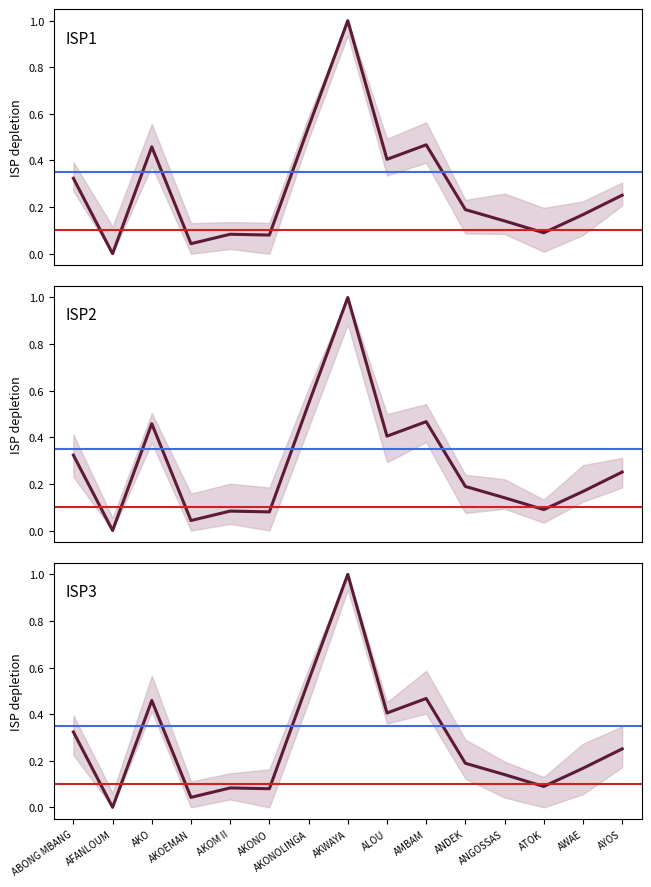

What is the sum of all ISP1 values?

4.2